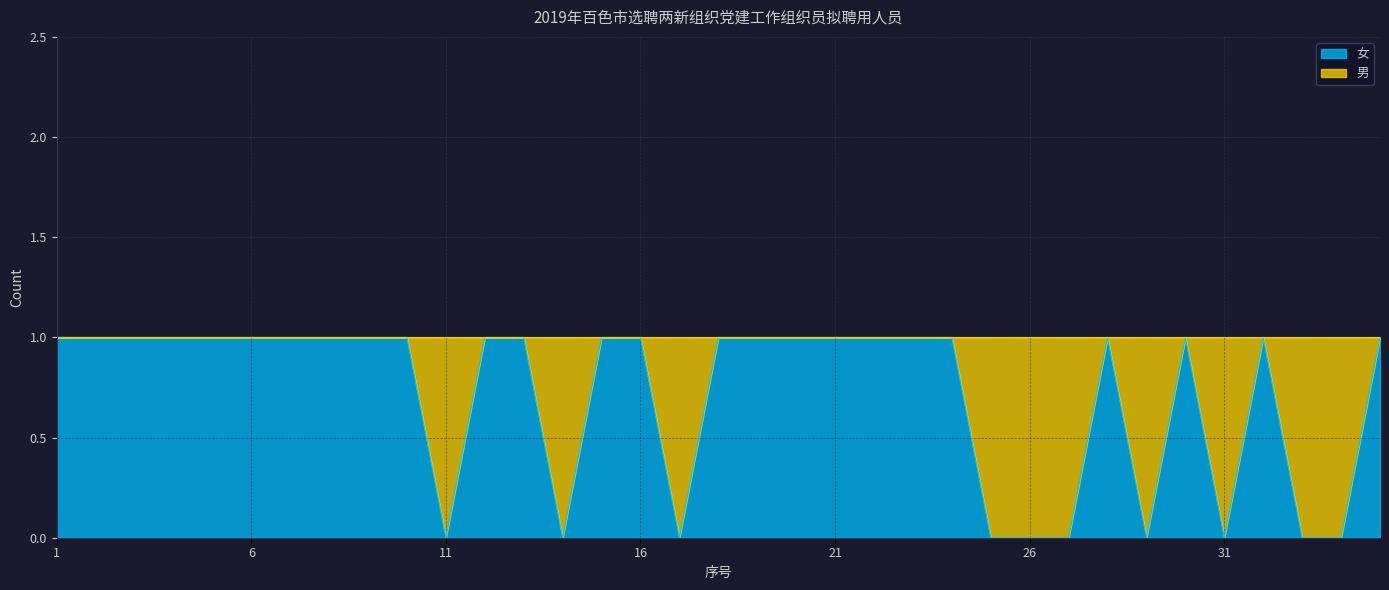

Reading left to right, list all the values displayed in this chart.

1=1	2=1	3=1	4=1	5=1	6=1	7=1	8=1	9=1	10=1	11=0	12=1	13=1	14=0	15=1	16=1	17=0	18=1	19=1	20=1	21=1	22=1	23=1	24=1	25=0	26=0	27=0	28=1	29=0	30=1	31=0	32=1	33=0	34=0	35=1